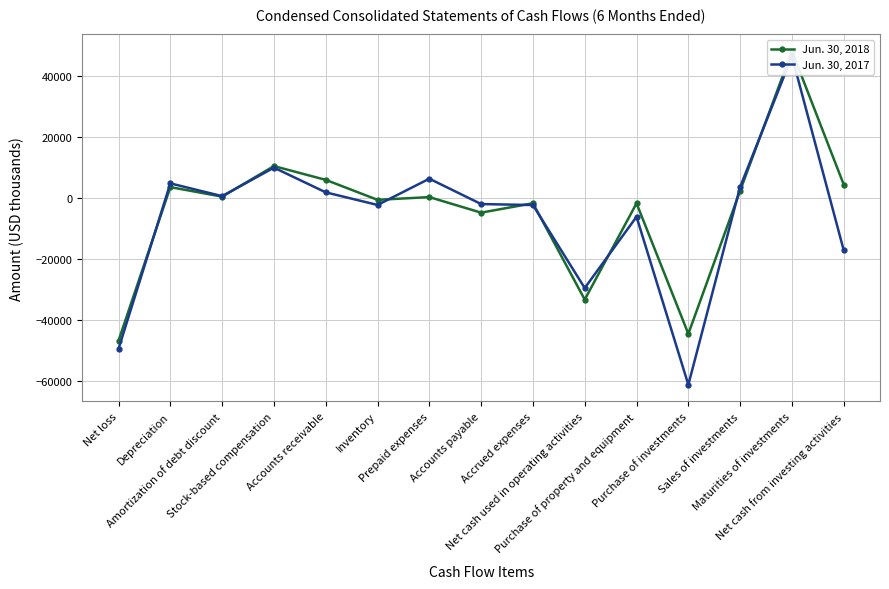

List the series in order of their overall mean, lowest first.

Jun. 30, 2017, Jun. 30, 2018